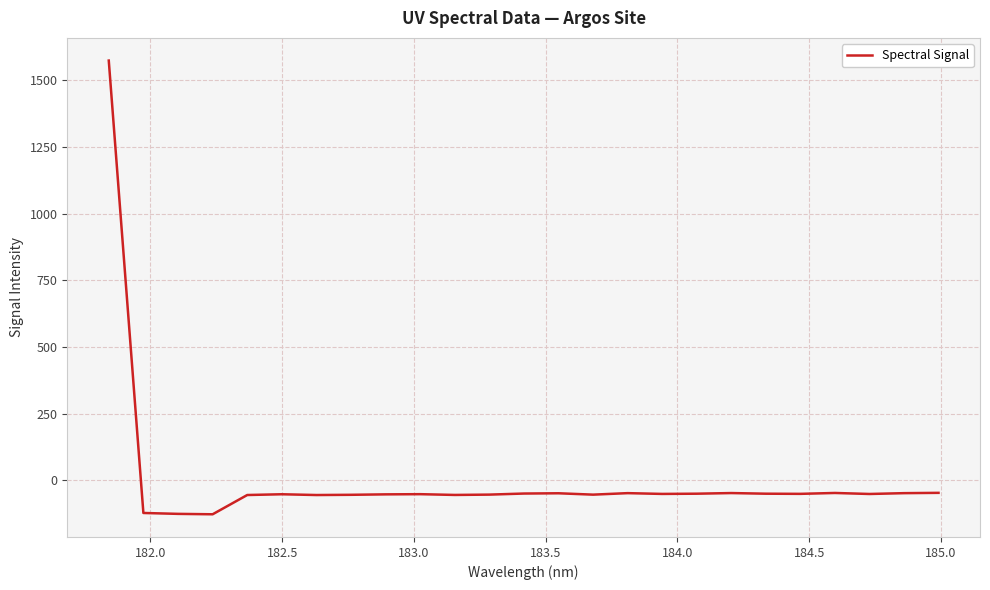

What is the difference between the maximum and minimum values?

1701.7